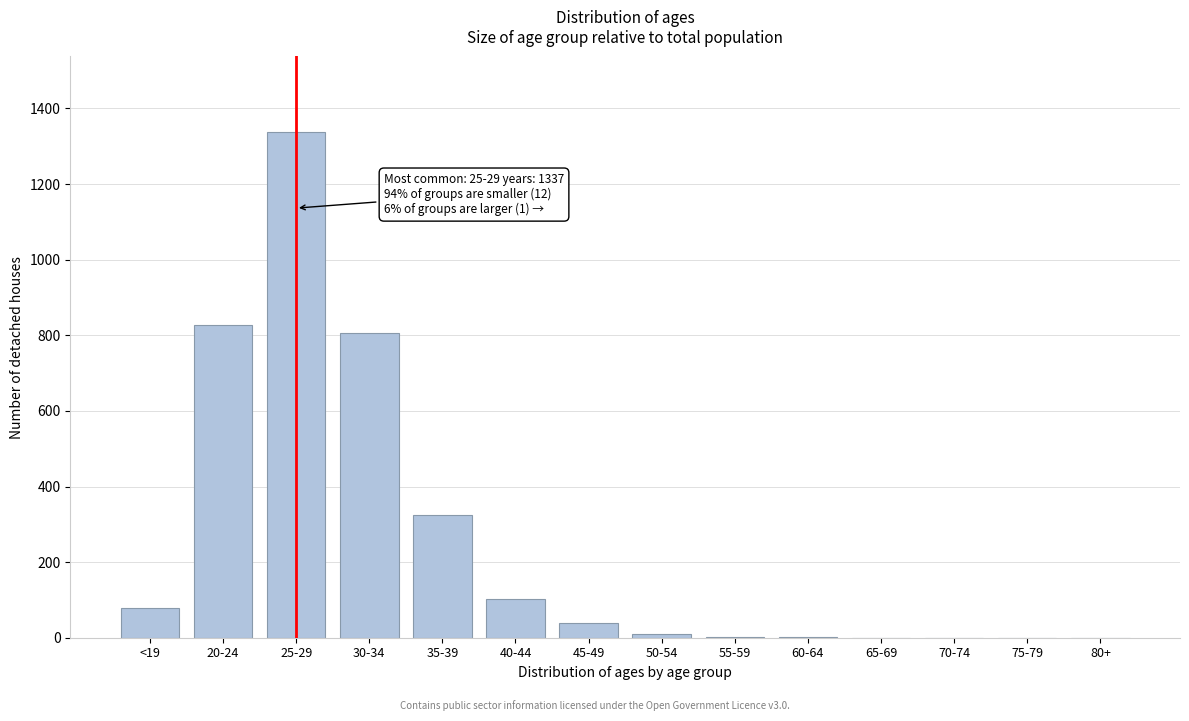

What is the sum of all values?

3531